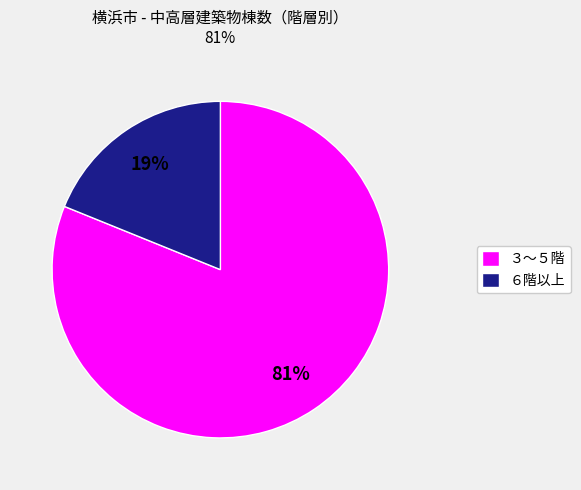

Is the sum of ６階以上 and ３〜５階 greater than half?

Yes